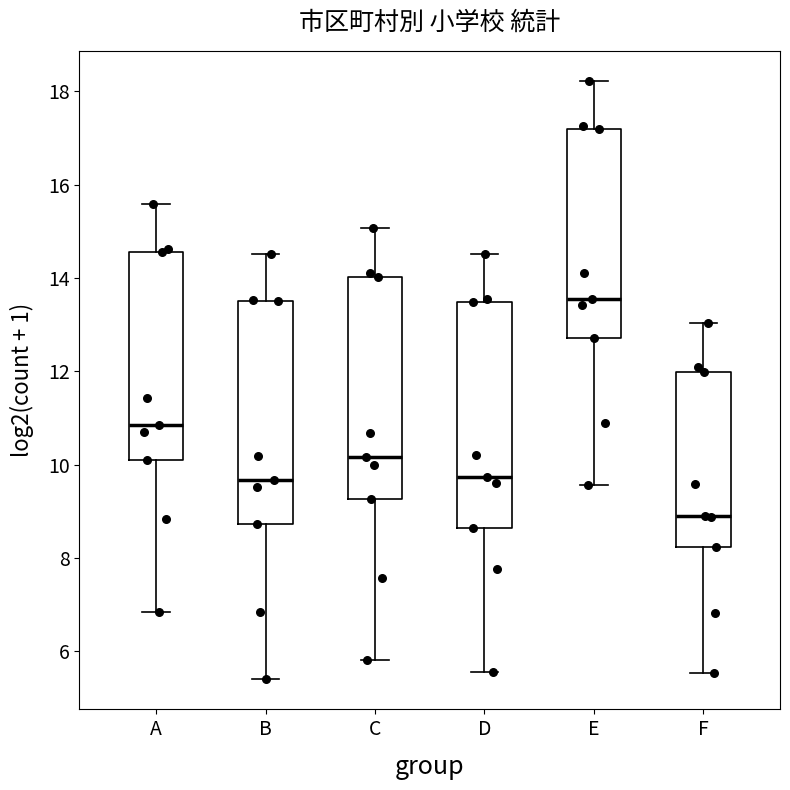

Reading left to right, read every box against the y-axis: the position of its median line, the range the box covers, and the ends of its whiskers. The values are not printed on the chart, so give them approximately, as read against the axis.

A: median 10.8, box 10.0 to 14.6, whiskers 6.8 to 15.6
B: median 9.6, box 8.8 to 13.6, whiskers 5.4 to 14.6
C: median 10.2, box 9.2 to 14.0, whiskers 5.8 to 15.0
D: median 9.8, box 8.6 to 13.4, whiskers 5.6 to 14.6
E: median 13.6, box 12.8 to 17.2, whiskers 9.6 to 18.2
F: median 9.0, box 8.2 to 12.0, whiskers 5.6 to 13.0